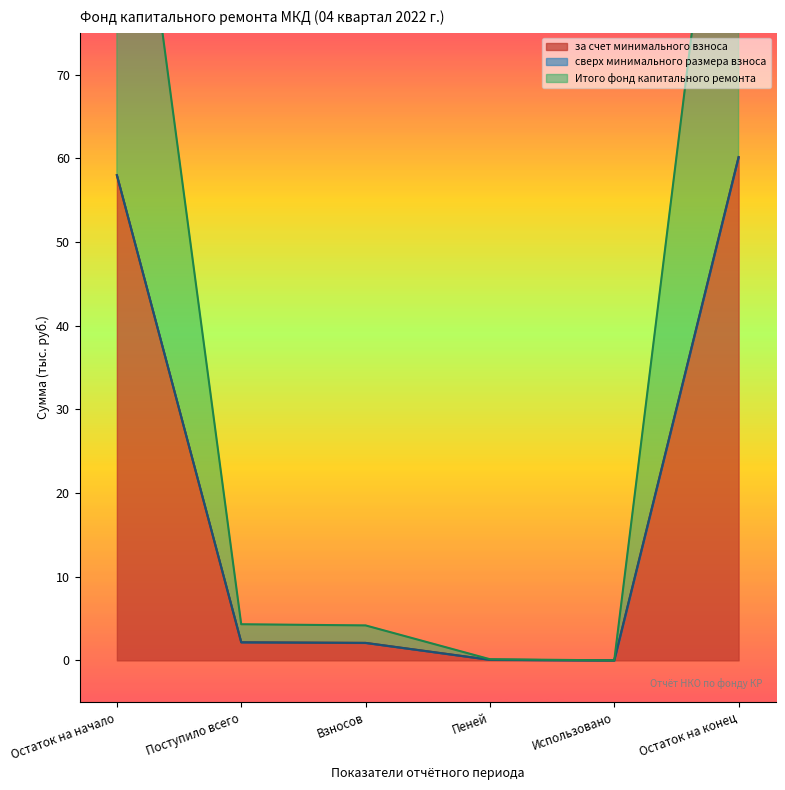

The за счет минимального взноса series shows 80.7 at Остаток на конец. True or false?

False